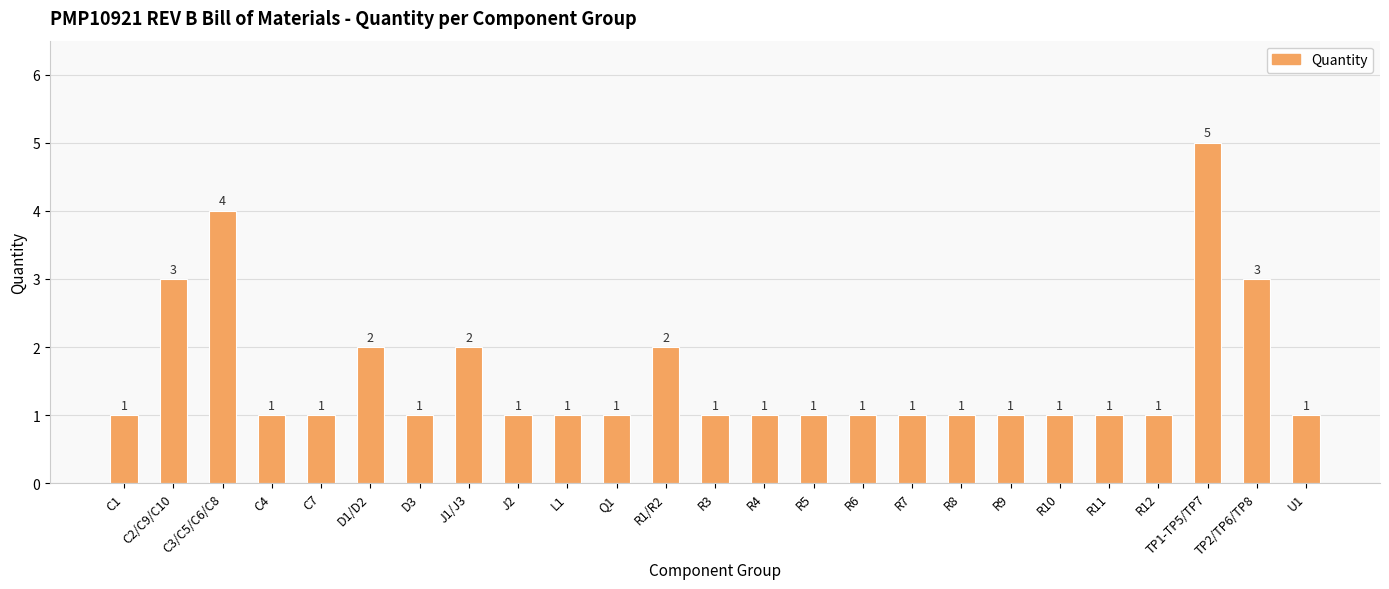

The chart shows a value of 3 at TP2/TP6/TP8. True or false?

True